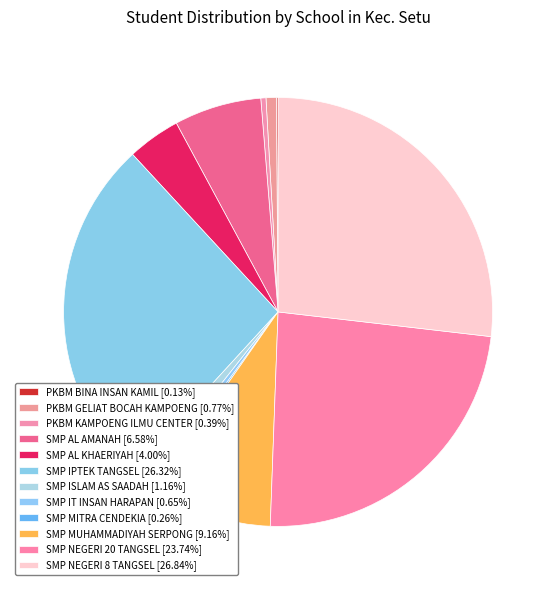

Is SMP MITRA CENDEKIA the majority of the pie?

No